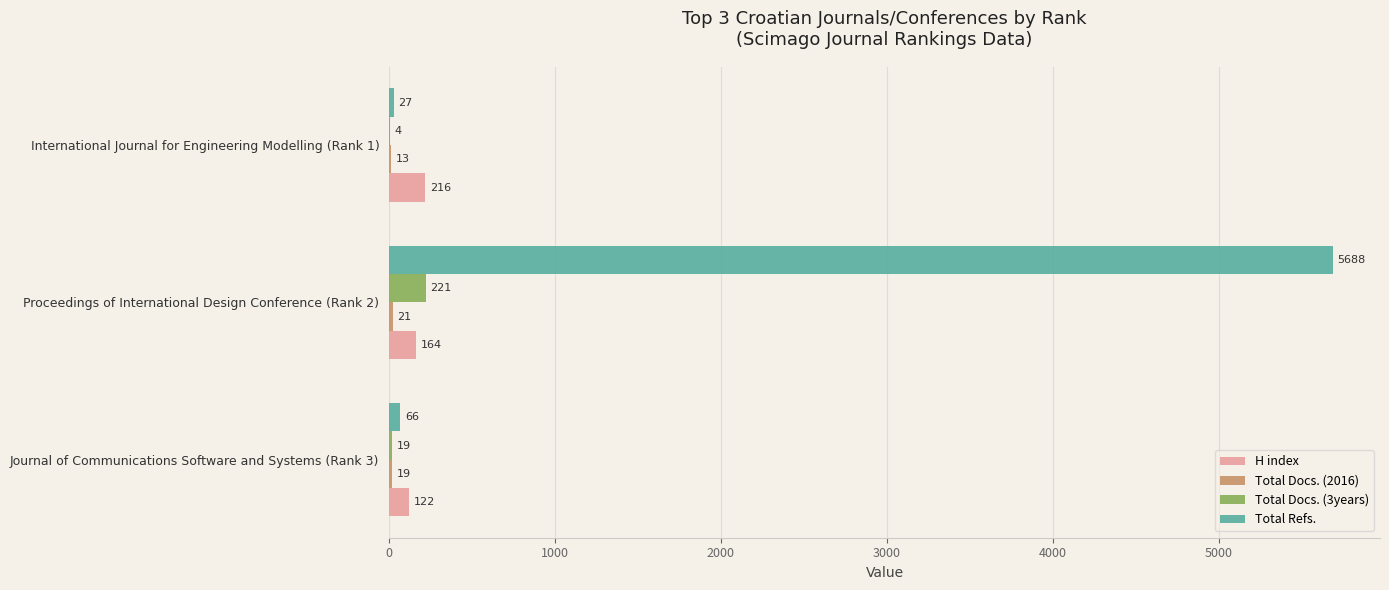

Which series has the largest total across all categories?

Total Refs.